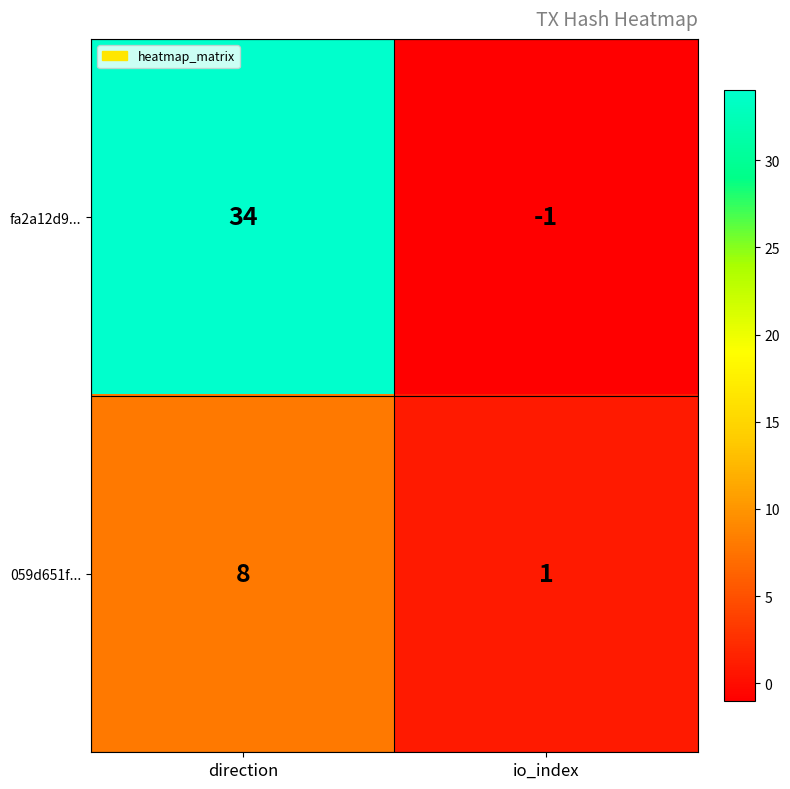

Reading left to right, list all the values displayed in this chart.

fa2a12d9...: direction=34	io_index=-1
059d651f...: direction=8	io_index=1